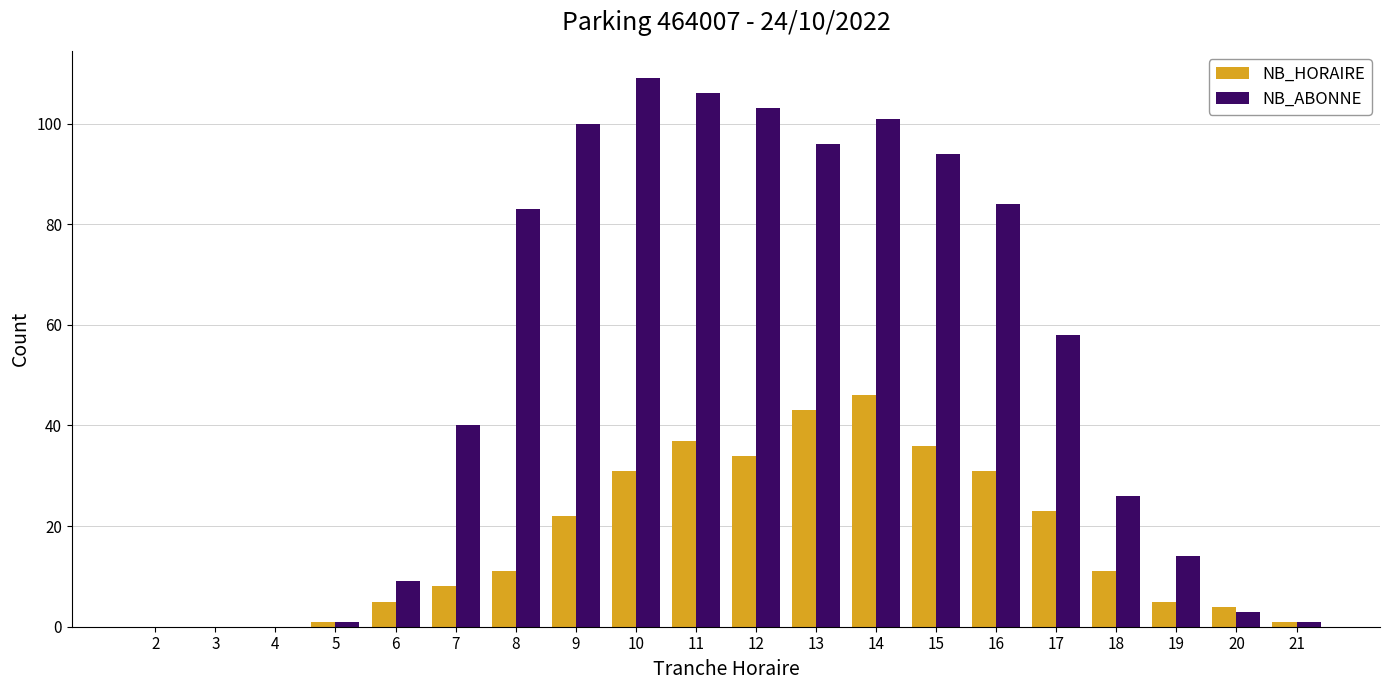

What is the greatest value displayed?

109